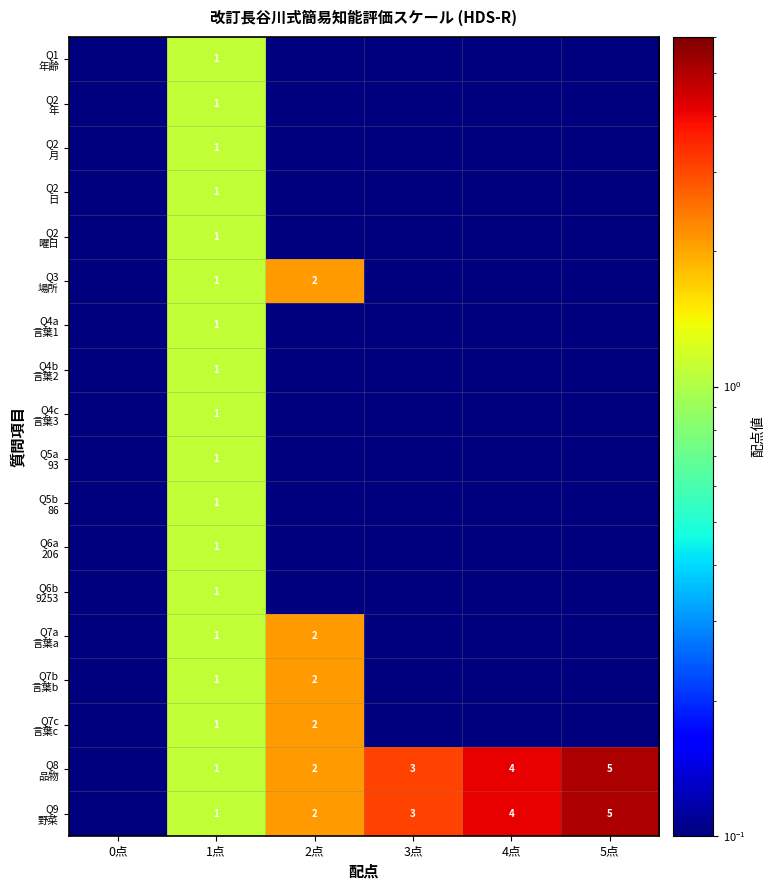

What is the total value across all series at 1点?

18.0